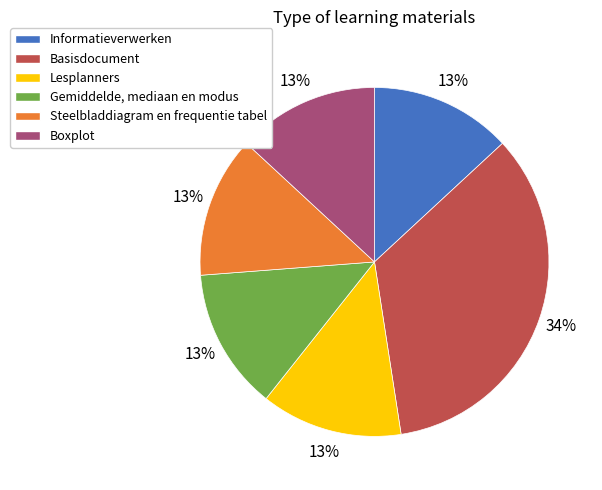

Combined, do Gemiddelde, mediaan en modus and Basisdocument account for over 50%?

No